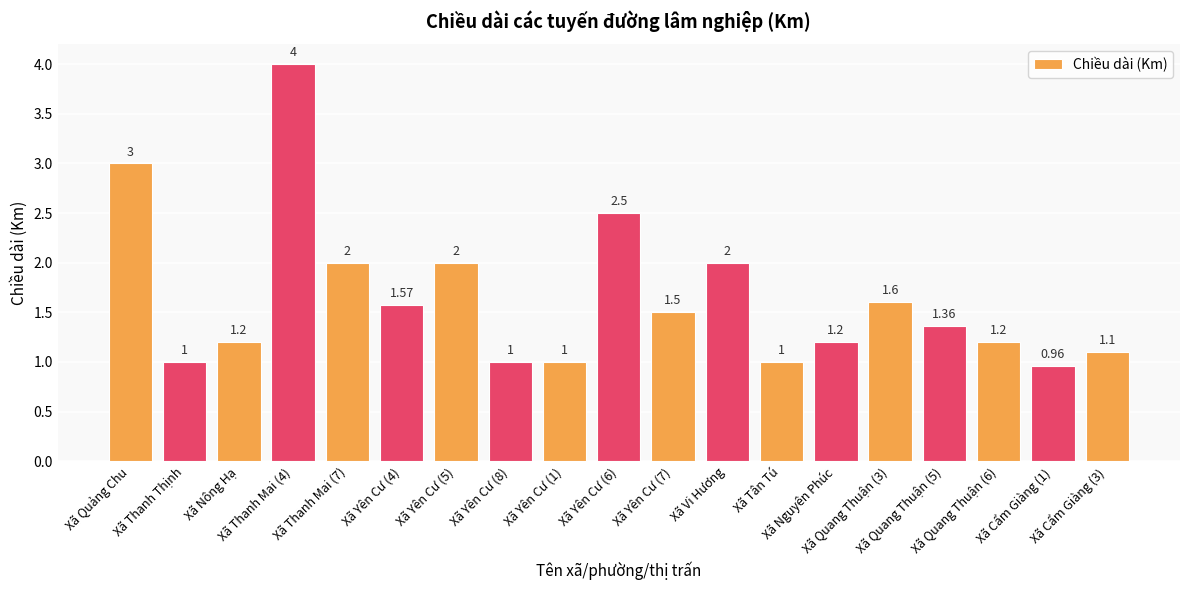

What is the value of the 13th bar from the left?

1.0